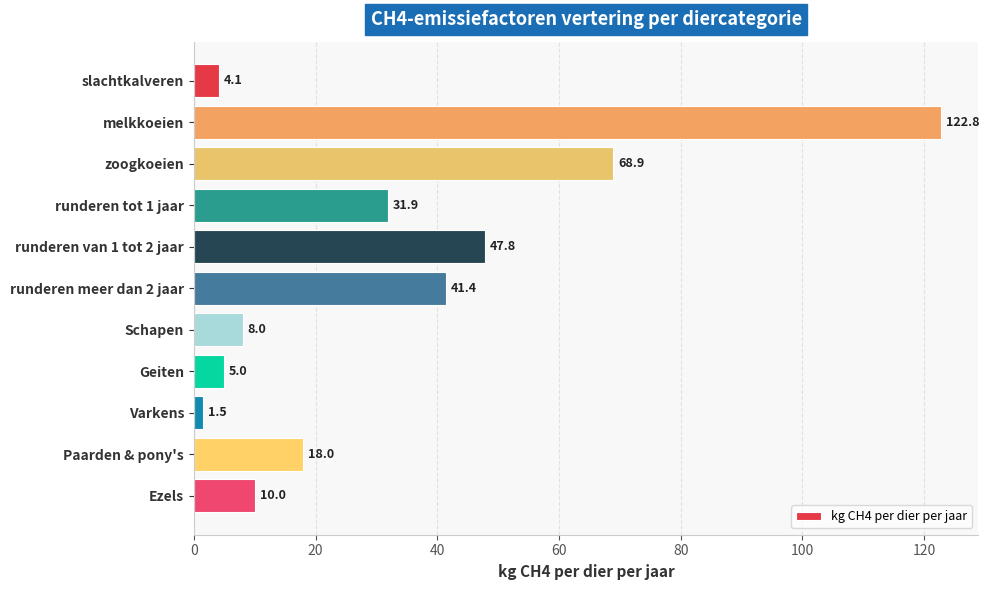

Read the value at Varkens.

1.5